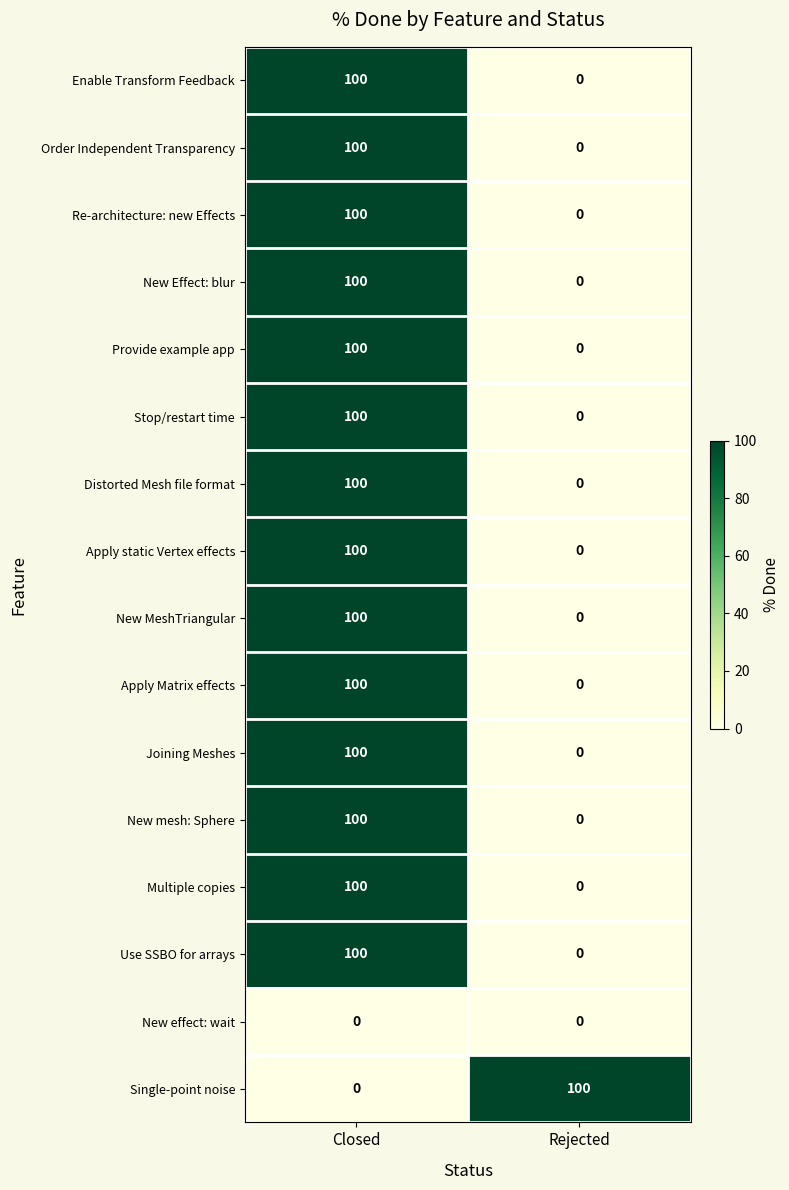

What is the sum of the Provide example app values at Rejected and Closed?

100